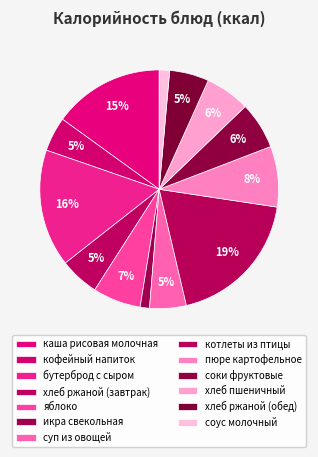

How many slices are in this pie chart?

13